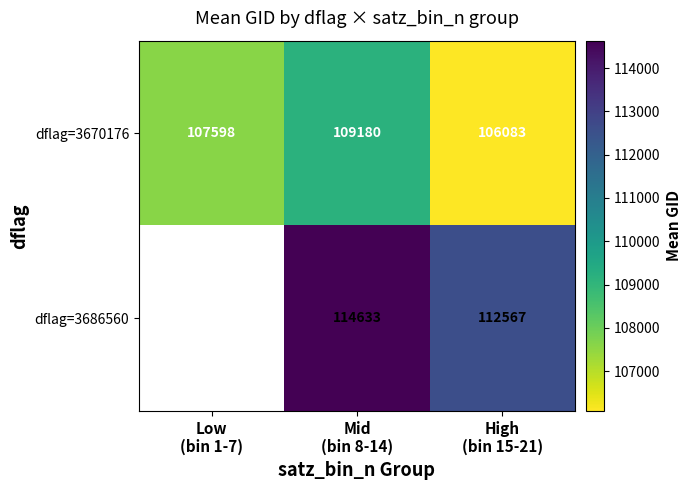

Count the dflag=3670176 values in the range 106083 to 109180.

3